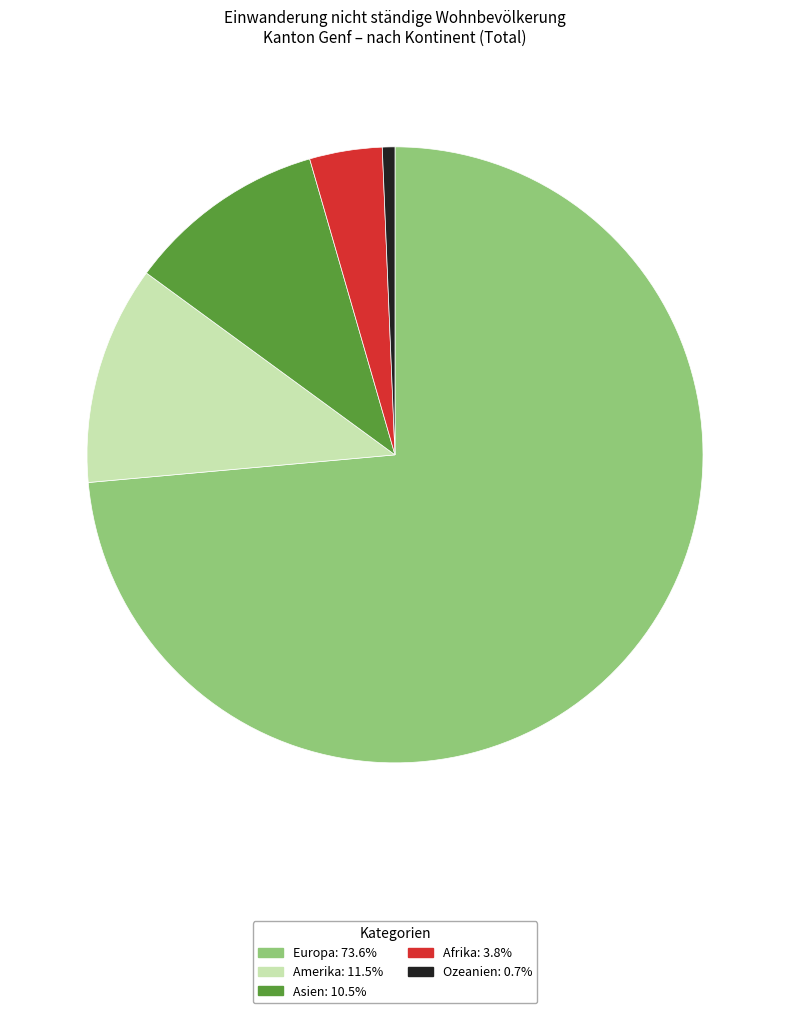

Is there a majority slice in this chart?

Yes